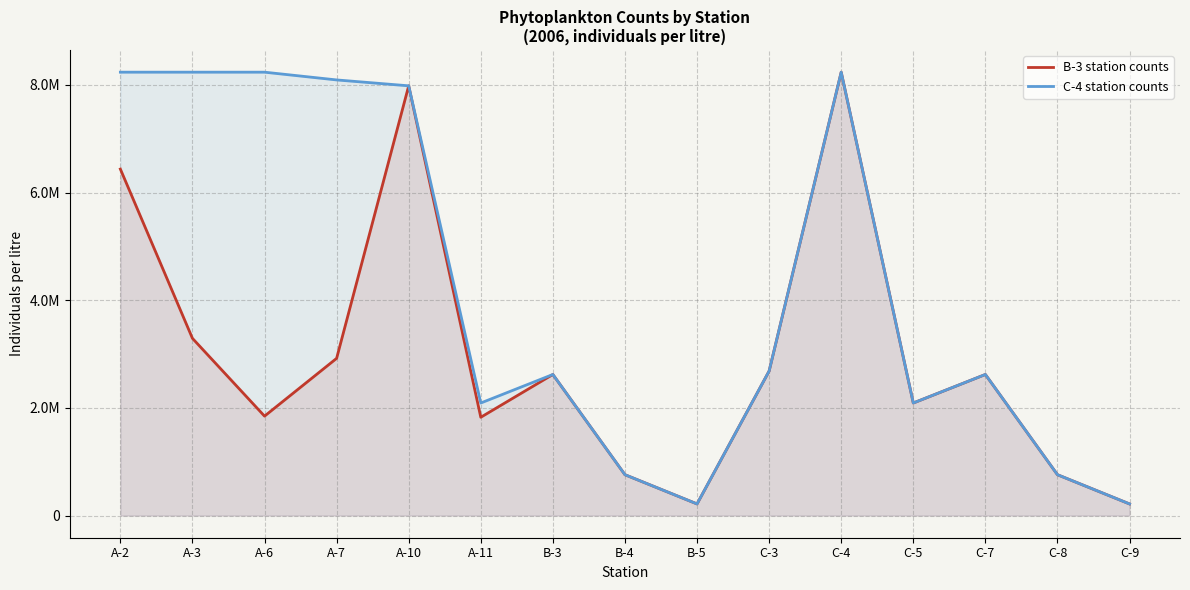

At which category is the sum across all series the highest?

C-4